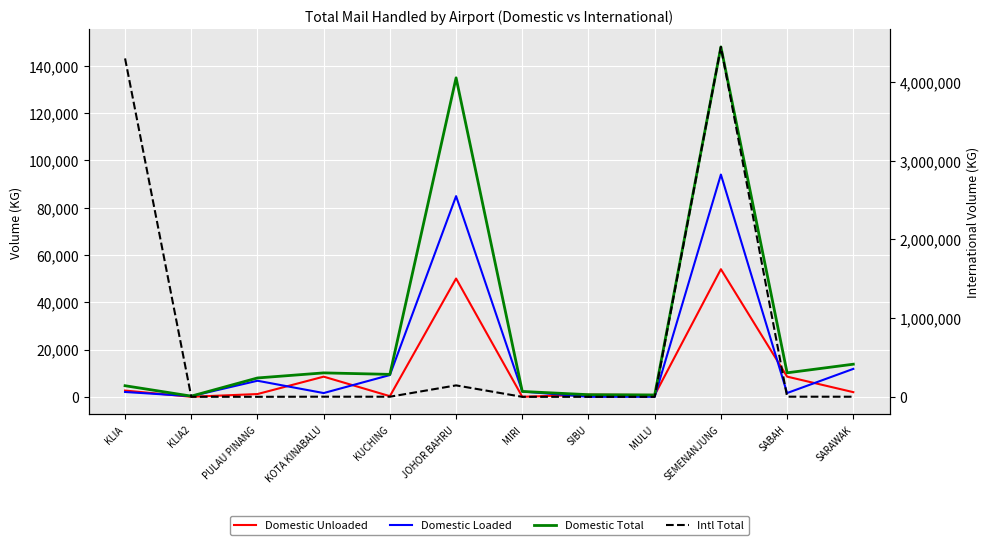

True or false: Domestic Total has a value of 316 at SIBU.

False